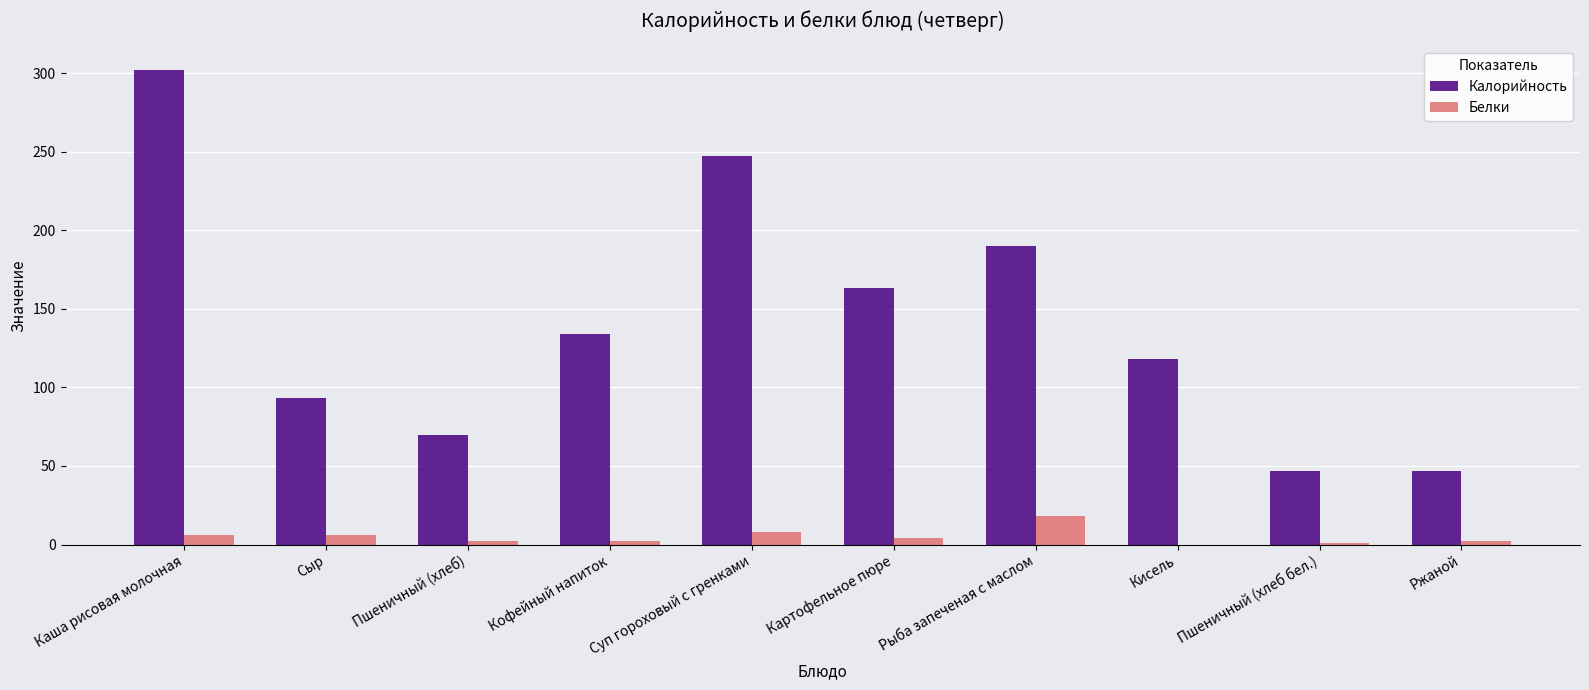

The value of Калорийность at Каша рисовая молочная is 494. True or false?

False